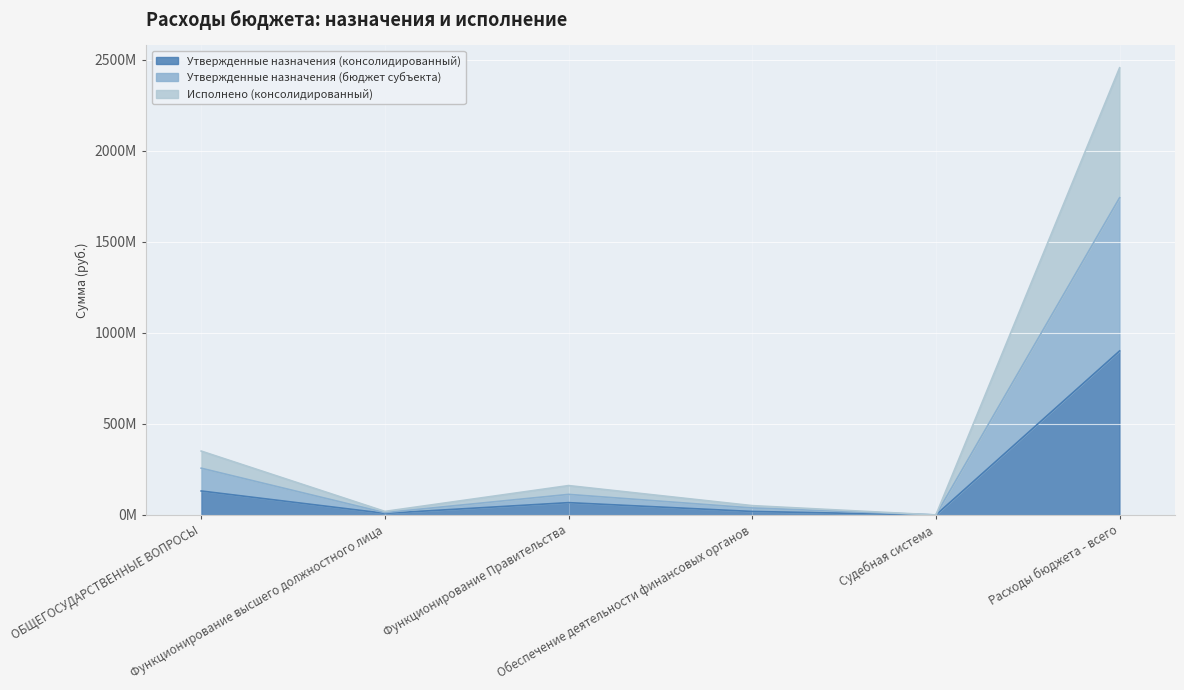

What is the average value of the Утвержденные назначения (бюджет субъекта) series?

360422448.2